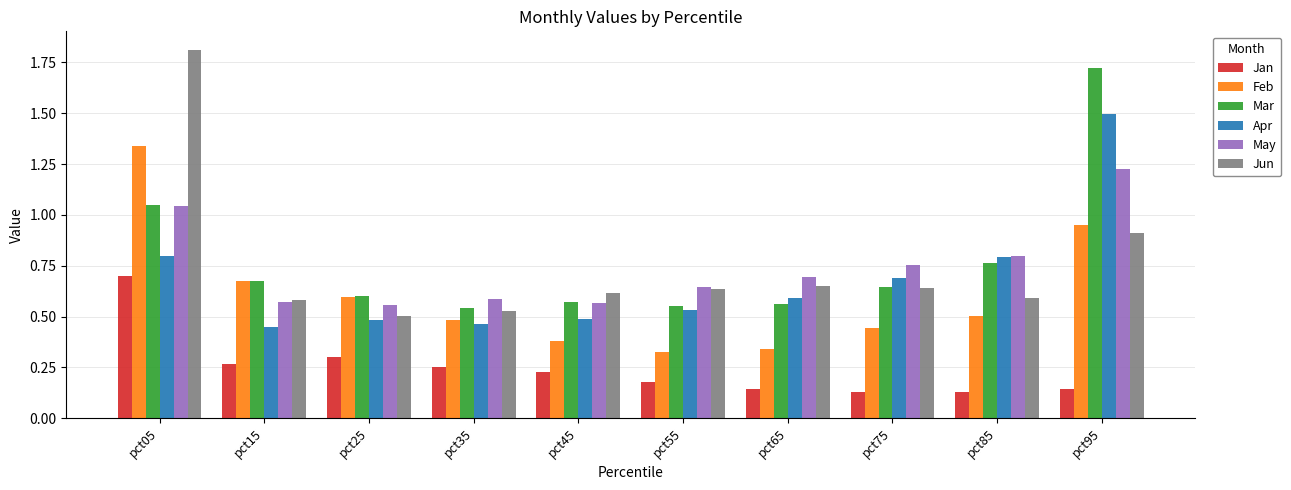

What are all the series names shown in the legend?

Jan, Feb, Mar, Apr, May, Jun